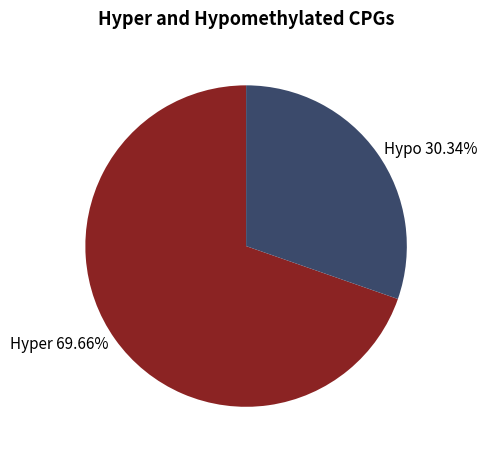

Is the sum of Hyper 69.66% and Hypo 30.34% greater than half?

Yes